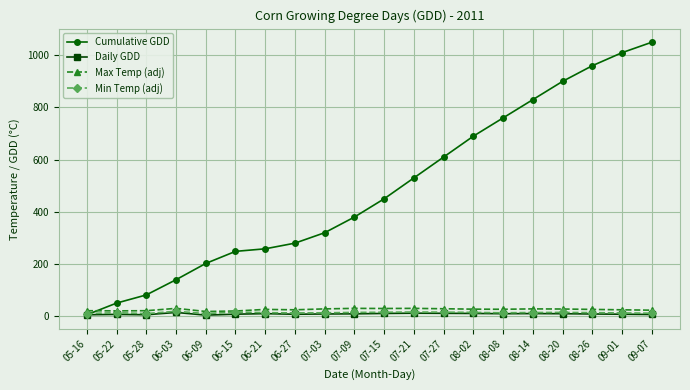

What position from the left is 06-09?

5